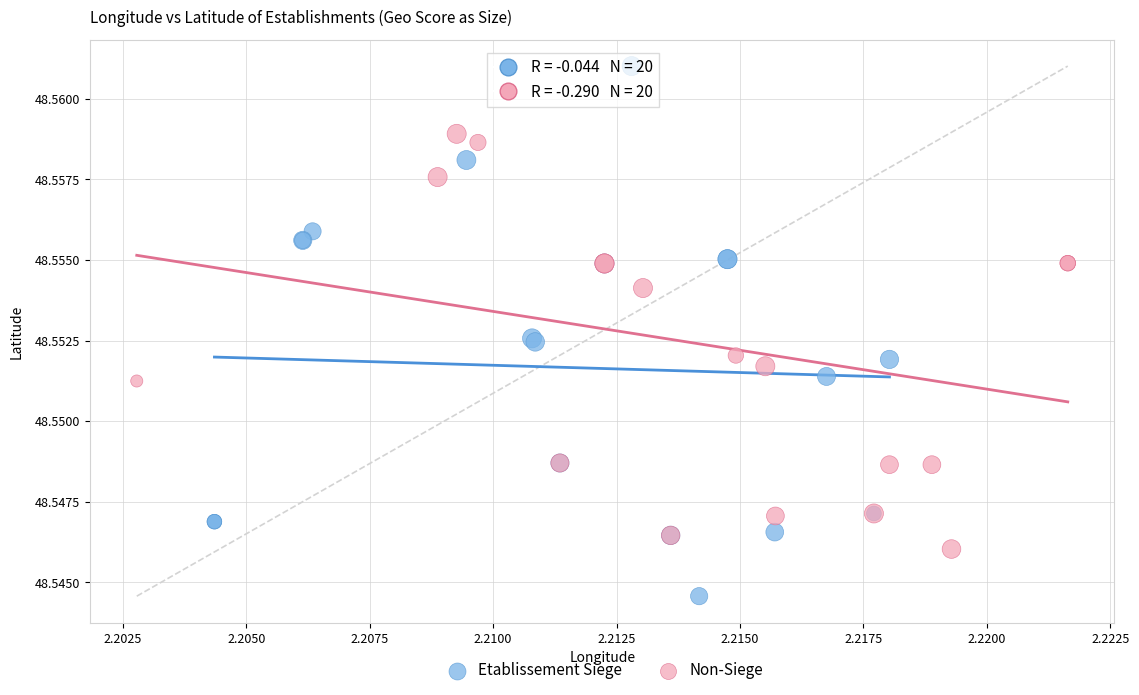

Which series has the widest spread of Y values?

Etablissement Siege